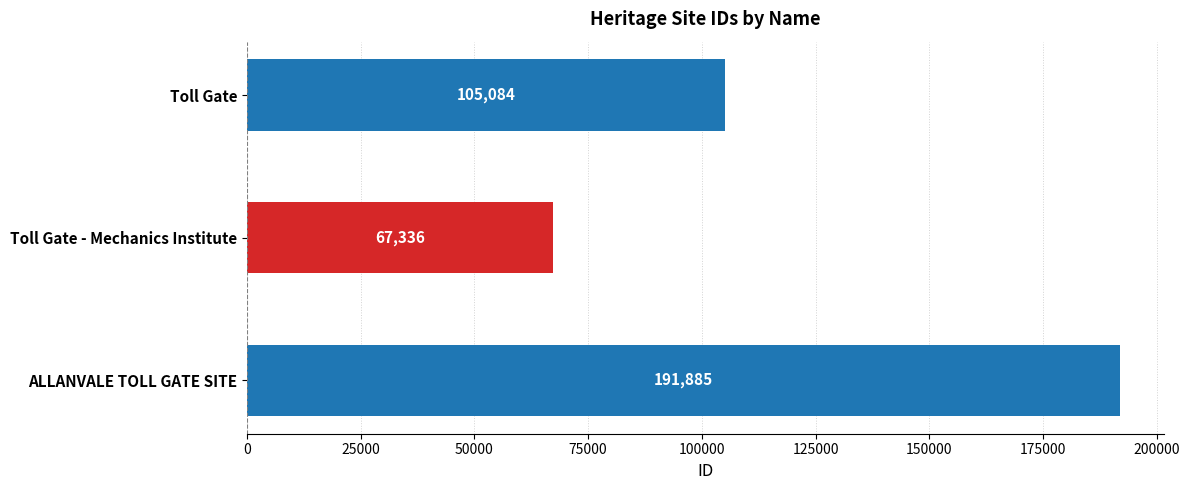

Count the values in the range 67336 to 191885.

3